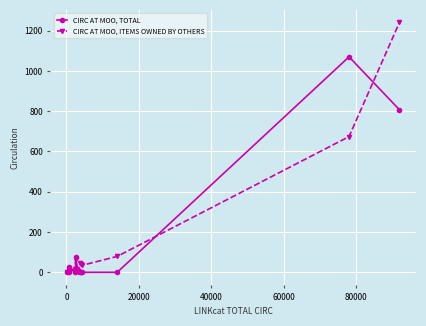

What is the difference between the maximum and minimum values in the CIRC AT MOO, ITEMS OWNED BY OTHERS series?

1241